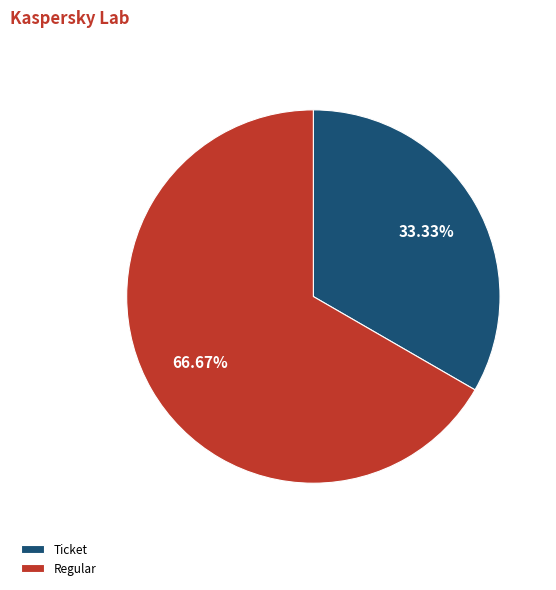

Does Ticket account for over 50% of the chart?

No